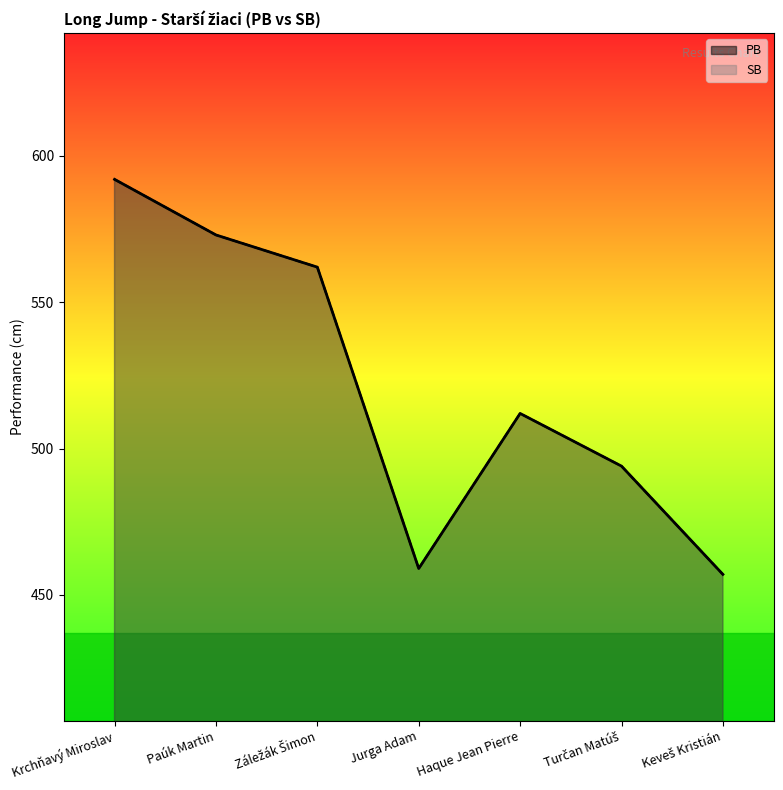

The PB series shows 457 at Keveš Kristián. True or false?

True